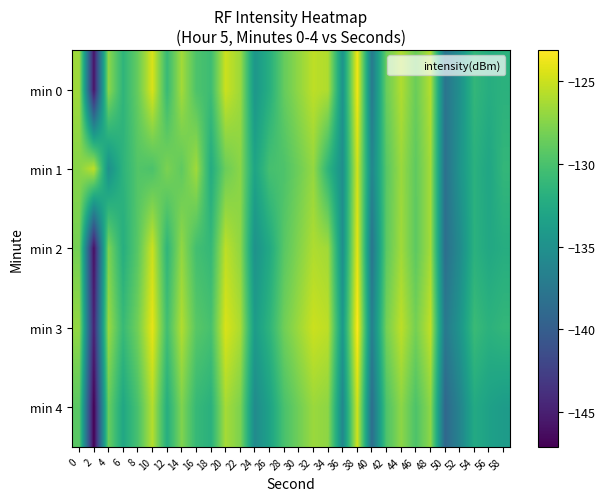

Reading left to right, list all the values displayed in this chart.

min 0: 0=-126.6	2=-145.9	4=-127.2	6=-131.4	8=-128.7	10=-124.5	12=-130.9	14=-126.4	16=-129.8	18=-130.6	20=-125.0	22=-126.6	24=-134.4	26=-132.1	28=-128.8	30=-127.1	32=-125.5	34=-126.0	36=-134.7	38=-123.6	40=-137.2	42=-128.6	44=-126.0	46=-128.6	48=-125.9	50=-137.8	52=-135.1	54=-131.2	56=-132.2	58=-131.7
min 1: 0=-127.4	2=-125.4	4=-135.1	6=-131.6	8=-129.6	10=-129.9	12=-127.9	14=-129.0	16=-126.5	18=-132.3	20=-128.5	22=-127.3	24=-133.1	26=-130.2	28=-129.8	30=-128.4	32=-126.9	34=-131.5	36=-135.2	38=-124.8	40=-136.1	42=-129.3	44=-126.7	46=-129.0	48=-126.4	50=-138.2	52=-134.7	54=-131.8	56=-132.9	58=-131.2
min 2: 0=-128.1	2=-146.2	4=-127.8	6=-132.1	8=-129.3	10=-125.0	12=-131.4	14=-127.0	16=-130.3	18=-131.1	20=-125.5	22=-127.1	24=-134.9	26=-132.6	28=-129.3	30=-127.6	32=-126.0	34=-126.5	36=-135.2	38=-124.1	40=-137.7	42=-129.1	44=-126.5	46=-129.1	48=-126.4	50=-138.4	52=-135.6	54=-131.8	56=-132.7	58=-132.2
min 3: 0=-127.0	2=-144.9	4=-126.7	6=-130.9	8=-128.2	10=-124.0	12=-130.4	14=-125.9	16=-129.3	18=-130.1	20=-124.5	22=-126.1	24=-133.9	26=-131.5	28=-128.3	30=-126.6	32=-125.0	34=-125.5	36=-134.2	38=-123.1	40=-136.7	42=-128.1	44=-125.5	46=-128.1	48=-125.4	50=-137.4	52=-134.6	54=-130.8	56=-131.7	58=-131.2
min 4: 0=-129.2	2=-147.1	4=-128.6	6=-132.8	8=-130.0	10=-125.8	12=-132.1	14=-127.7	16=-131.0	18=-131.8	20=-126.3	22=-127.8	24=-135.6	26=-133.3	28=-130.0	30=-128.3	32=-126.7	34=-127.2	36=-135.9	38=-124.8	40=-138.4	42=-129.8	44=-127.2	46=-129.8	48=-127.2	50=-139.1	52=-136.3	54=-132.5	56=-133.4	58=-133.9